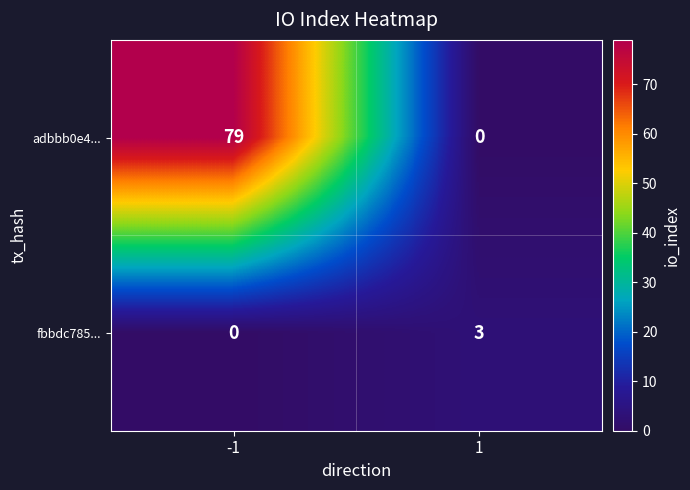

What is the sum of the adbbb0e4... values at 1 and -1?

79